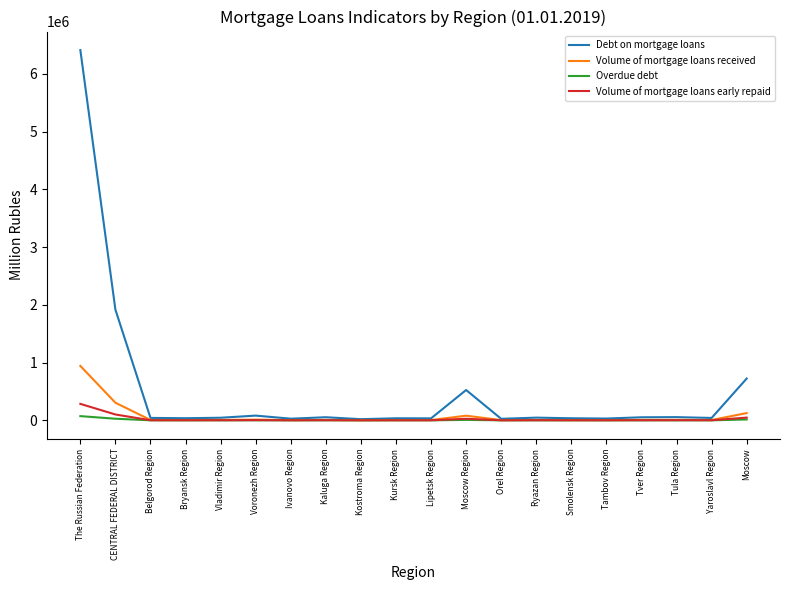

Between Kaluga Region and Moscow, which series saw the biggest shift?

Debt on mortgage loans